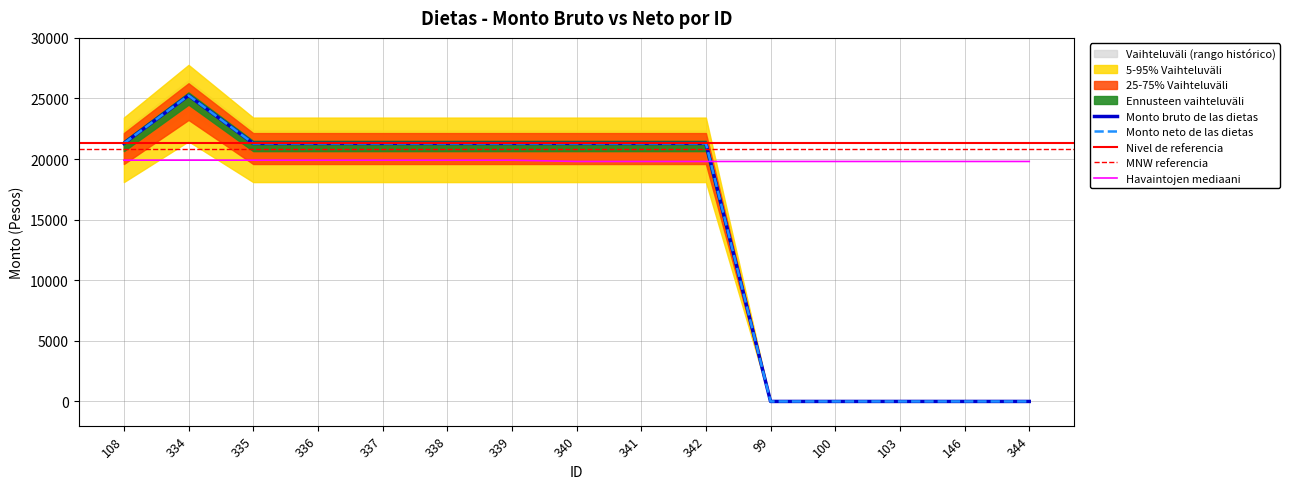

What is the sum of all Monto neto de las dietas values?

216894